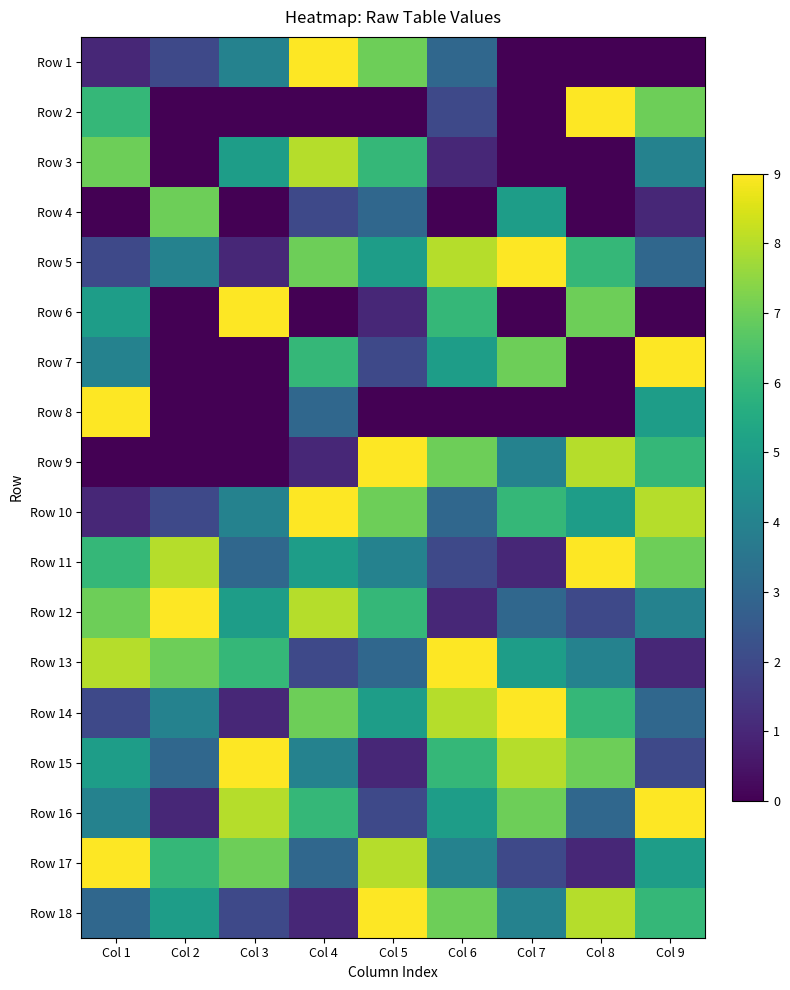

Reading left to right, list all the values displayed in this chart.

Row 1: Col 1=1	Col 2=2	Col 3=4	Col 4=9	Col 5=7	Col 6=3	Col 7=0	Col 8=0	Col 9=0
Row 2: Col 1=6	Col 2=0	Col 3=0	Col 4=0	Col 5=0	Col 6=2	Col 7=0	Col 8=9	Col 9=7
Row 3: Col 1=7	Col 2=0	Col 3=5	Col 4=8	Col 5=6	Col 6=1	Col 7=0	Col 8=0	Col 9=4
Row 4: Col 1=0	Col 2=7	Col 3=0	Col 4=2	Col 5=3	Col 6=0	Col 7=5	Col 8=0	Col 9=1
Row 5: Col 1=2	Col 2=4	Col 3=1	Col 4=7	Col 5=5	Col 6=8	Col 7=9	Col 8=6	Col 9=3
Row 6: Col 1=5	Col 2=0	Col 3=9	Col 4=0	Col 5=1	Col 6=6	Col 7=0	Col 8=7	Col 9=0
Row 7: Col 1=4	Col 2=0	Col 3=0	Col 4=6	Col 5=2	Col 6=5	Col 7=7	Col 8=0	Col 9=9
Row 8: Col 1=9	Col 2=0	Col 3=0	Col 4=3	Col 5=0	Col 6=0	Col 7=0	Col 8=0	Col 9=5
Row 9: Col 1=0	Col 2=0	Col 3=0	Col 4=1	Col 5=9	Col 6=7	Col 7=4	Col 8=8	Col 9=6
Row 10: Col 1=1	Col 2=2	Col 3=4	Col 4=9	Col 5=7	Col 6=3	Col 7=6	Col 8=5	Col 9=8
Row 11: Col 1=6	Col 2=8	Col 3=3	Col 4=5	Col 5=4	Col 6=2	Col 7=1	Col 8=9	Col 9=7
Row 12: Col 1=7	Col 2=9	Col 3=5	Col 4=8	Col 5=6	Col 6=1	Col 7=3	Col 8=2	Col 9=4
Row 13: Col 1=8	Col 2=7	Col 3=6	Col 4=2	Col 5=3	Col 6=9	Col 7=5	Col 8=4	Col 9=1
Row 14: Col 1=2	Col 2=4	Col 3=1	Col 4=7	Col 5=5	Col 6=8	Col 7=9	Col 8=6	Col 9=3
Row 15: Col 1=5	Col 2=3	Col 3=9	Col 4=4	Col 5=1	Col 6=6	Col 7=8	Col 8=7	Col 9=2
Row 16: Col 1=4	Col 2=1	Col 3=8	Col 4=6	Col 5=2	Col 6=5	Col 7=7	Col 8=3	Col 9=9
Row 17: Col 1=9	Col 2=6	Col 3=7	Col 4=3	Col 5=8	Col 6=4	Col 7=2	Col 8=1	Col 9=5
Row 18: Col 1=3	Col 2=5	Col 3=2	Col 4=1	Col 5=9	Col 6=7	Col 7=4	Col 8=8	Col 9=6